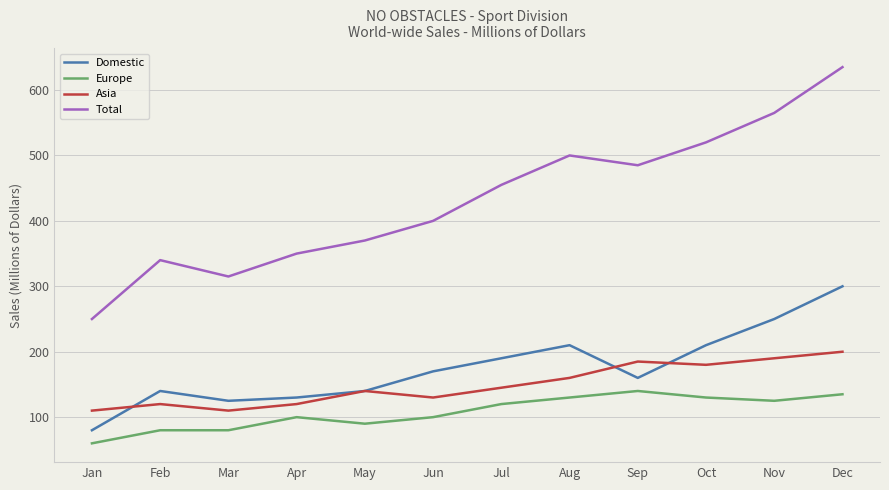

The Asia series shows 169 at Apr. True or false?

False